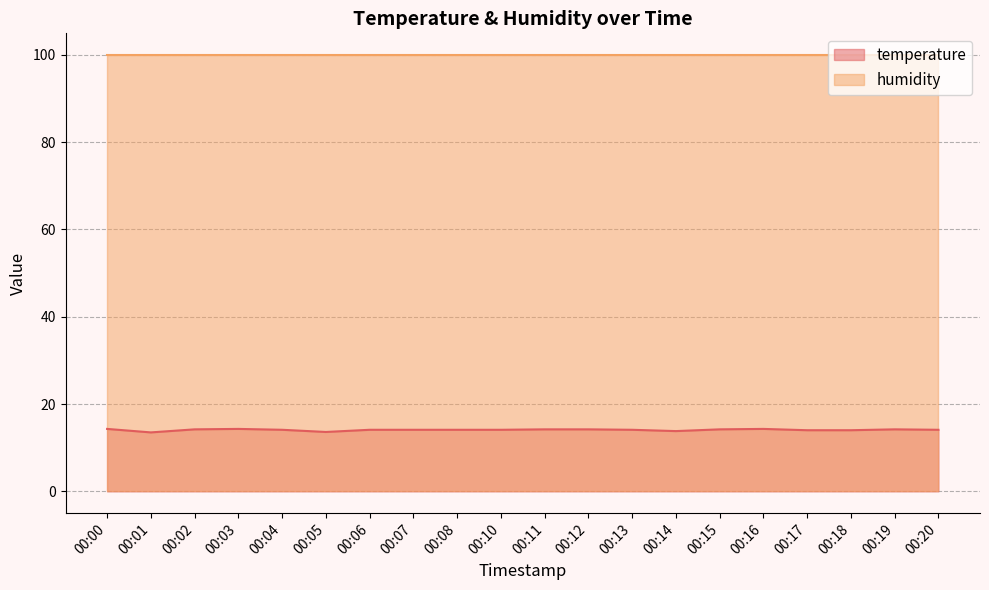

The value at 00:02 is 14.2. True or false?

True